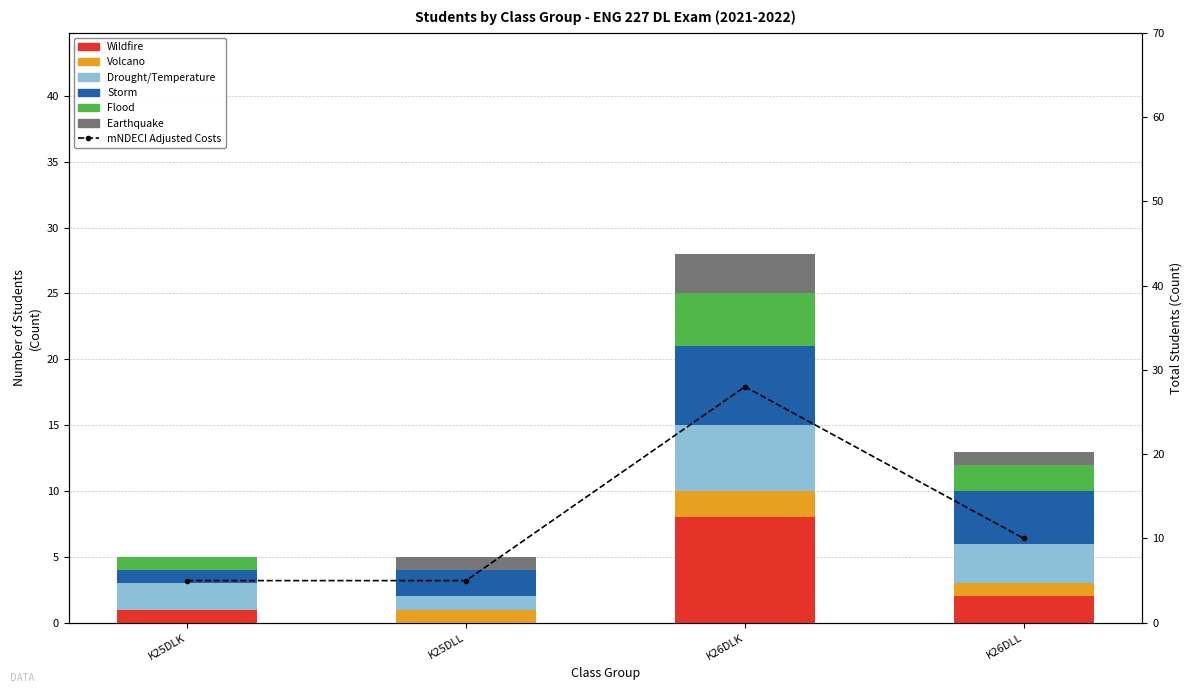

The value of Storm at K26DLL is 7. True or false?

False